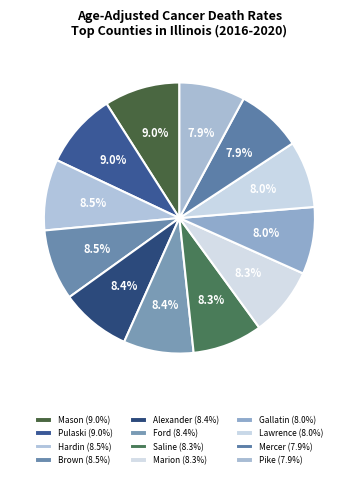

What portion of the pie excludes Saline?

91.7%